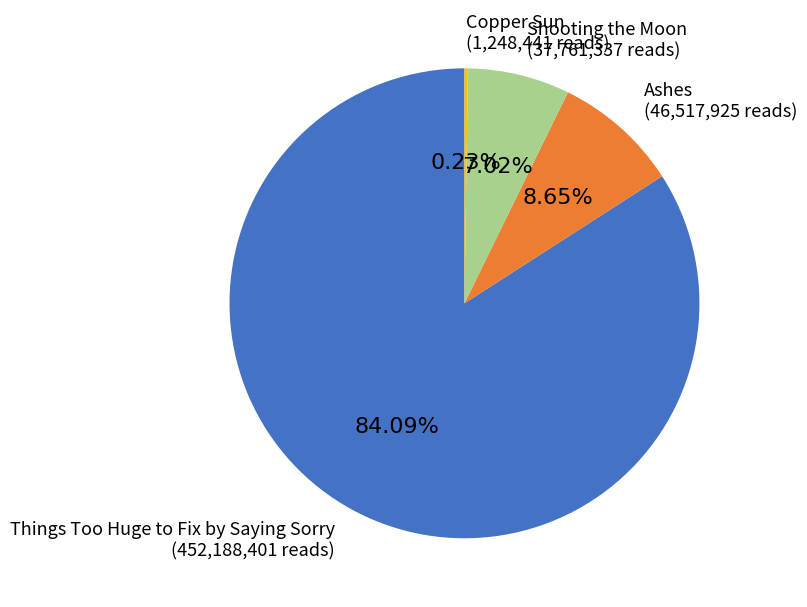

Approximately how many times larger is the value at Things Too Huge to Fix by Saying Sorry compared to Ashes?

9.7